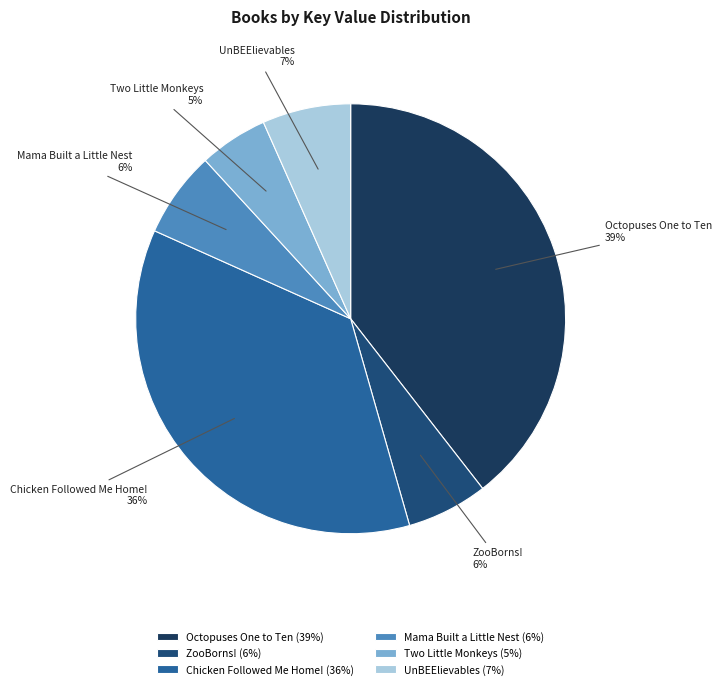

To the nearest percent, what is the difference between the Octopuses One to Ten and Mama Built a Little Nest slice percentages?

33%